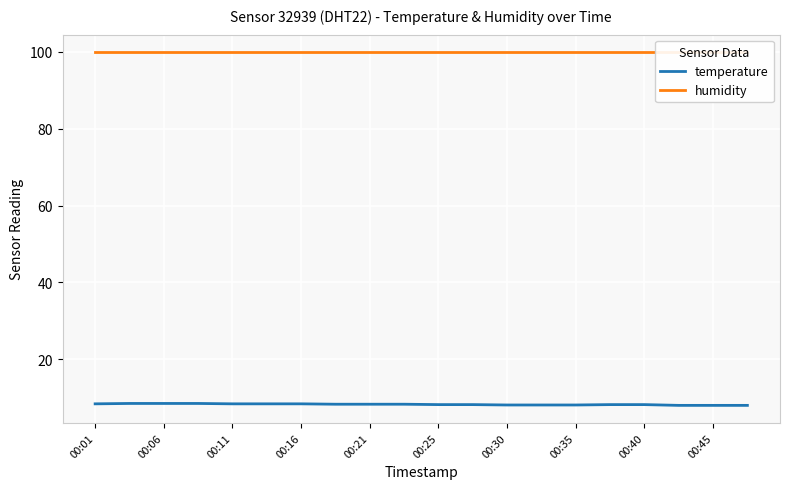

True or false: temperature and humidity intersect in this chart.

False